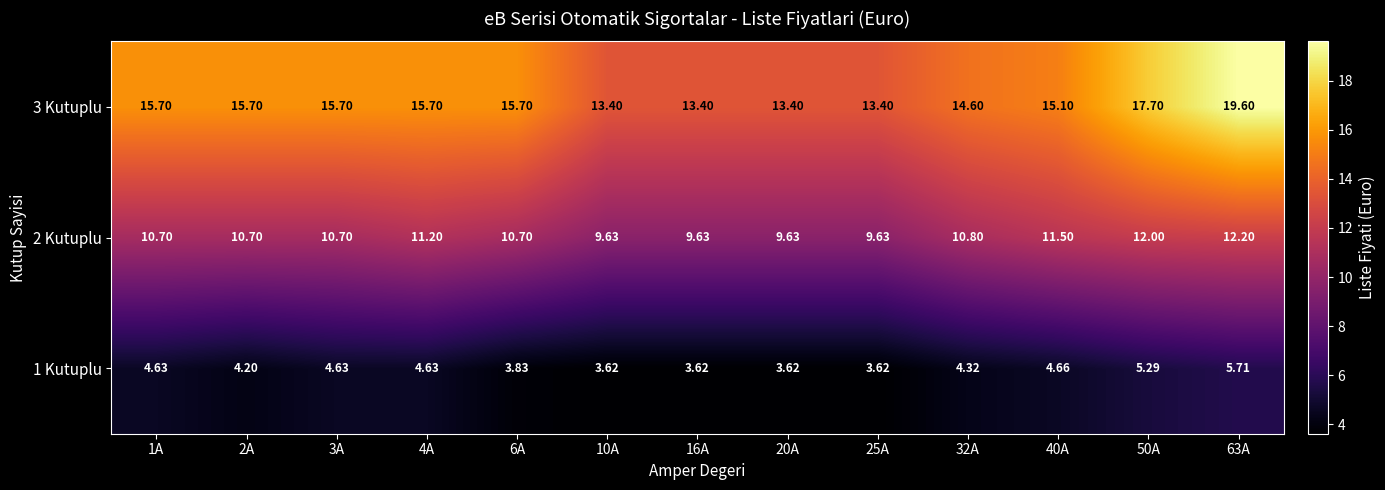

Which category has the highest value across all series?

63A